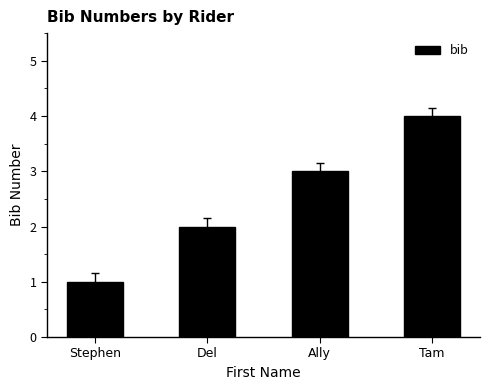

The value at Stephen is 2. True or false?

False